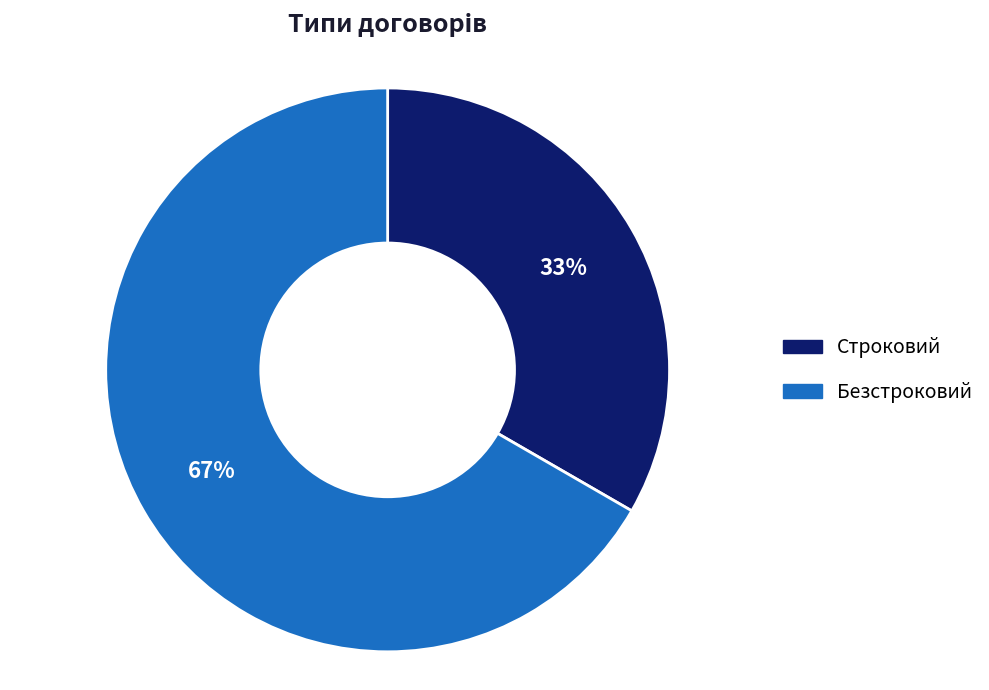

Which has a higher value, Безстроковий or Строковий?

Безстроковий